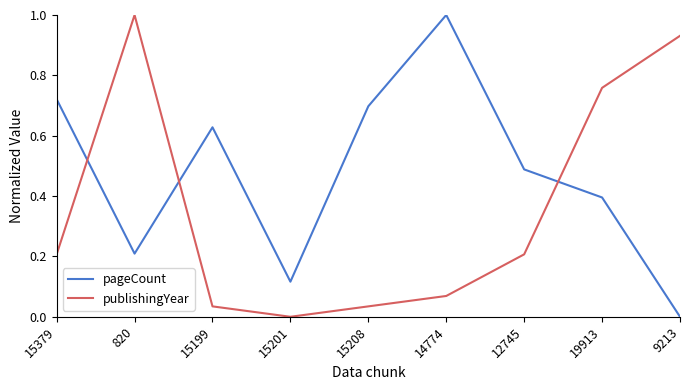

What position from the right is 15201?

6